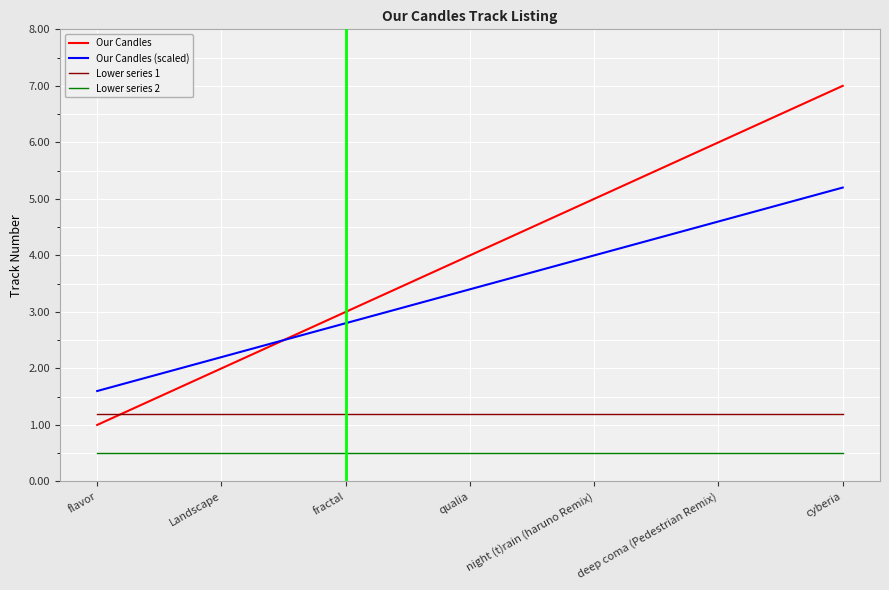

True or false: Our Candles (scaled) and Lower series 1 cross at least once.

False